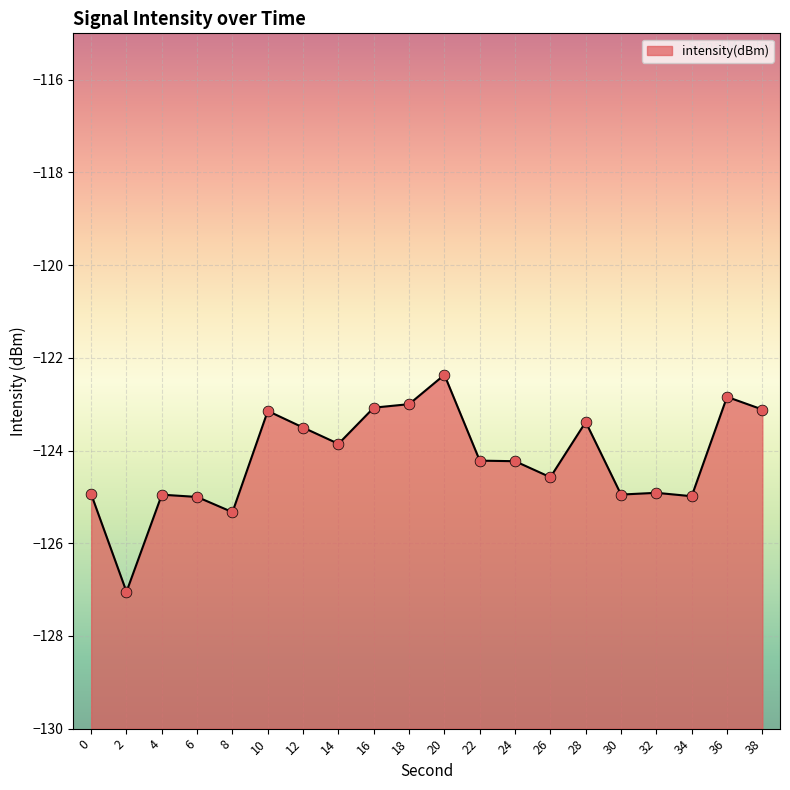

What is the change in value from 2 to 22?

+2.8